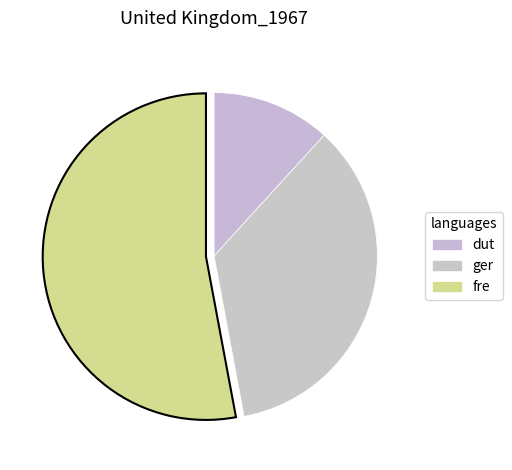

How many segments does this pie chart have?

3